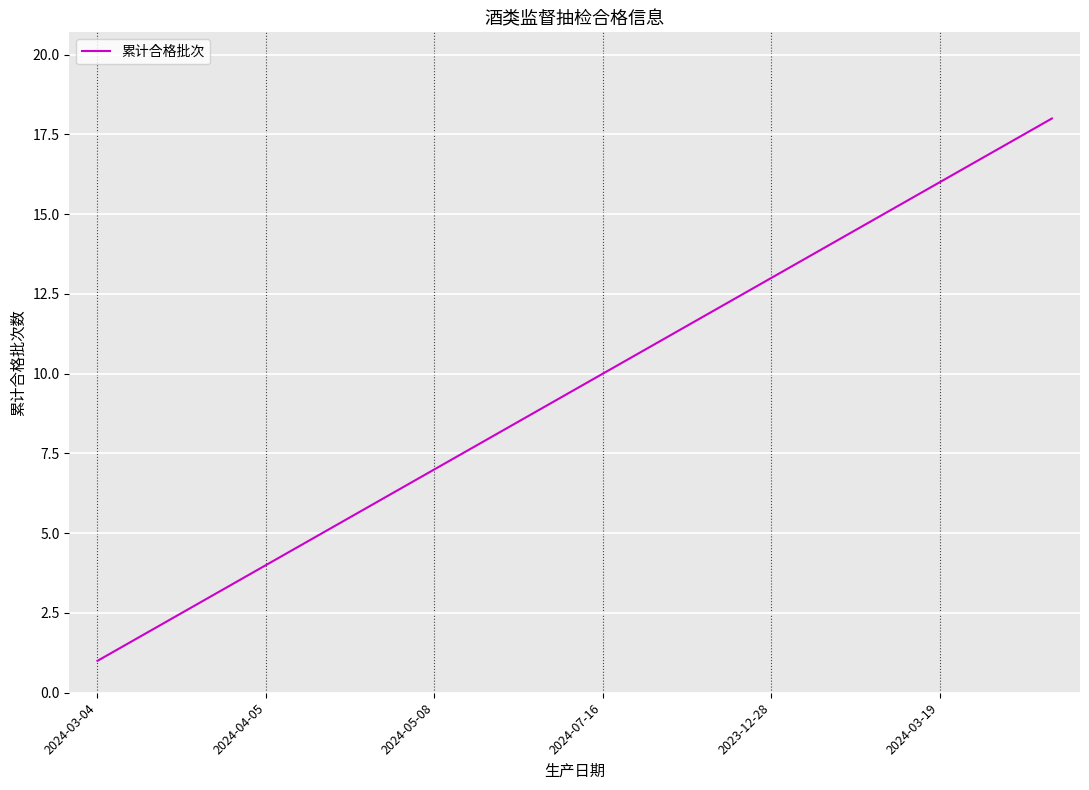

What is the difference between the maximum and minimum values?

17